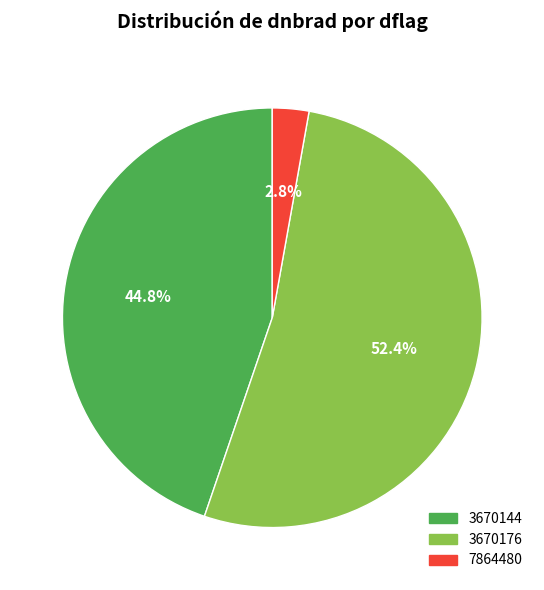

How many segments does this pie chart have?

3